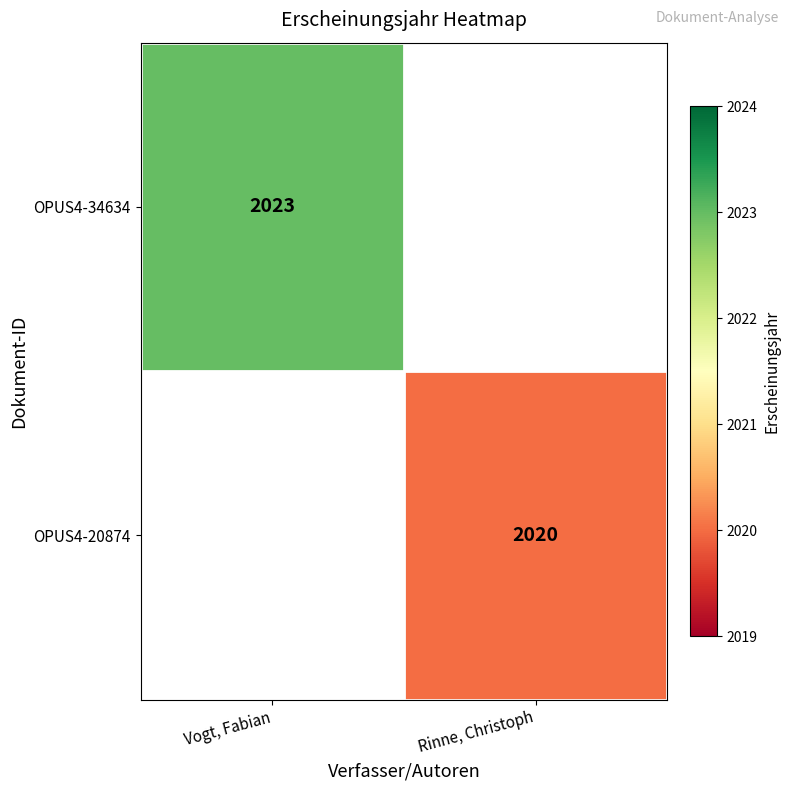

Is the value of OPUS4-20874 at Rinne, Christoph greater than the value of OPUS4-34634 at Vogt, Fabian?

No